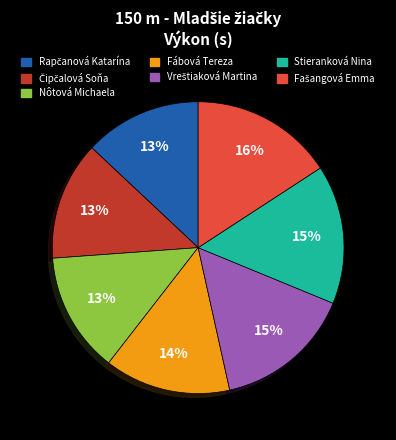

To the nearest percent, what portion does Fábová Tereza represent?

14%